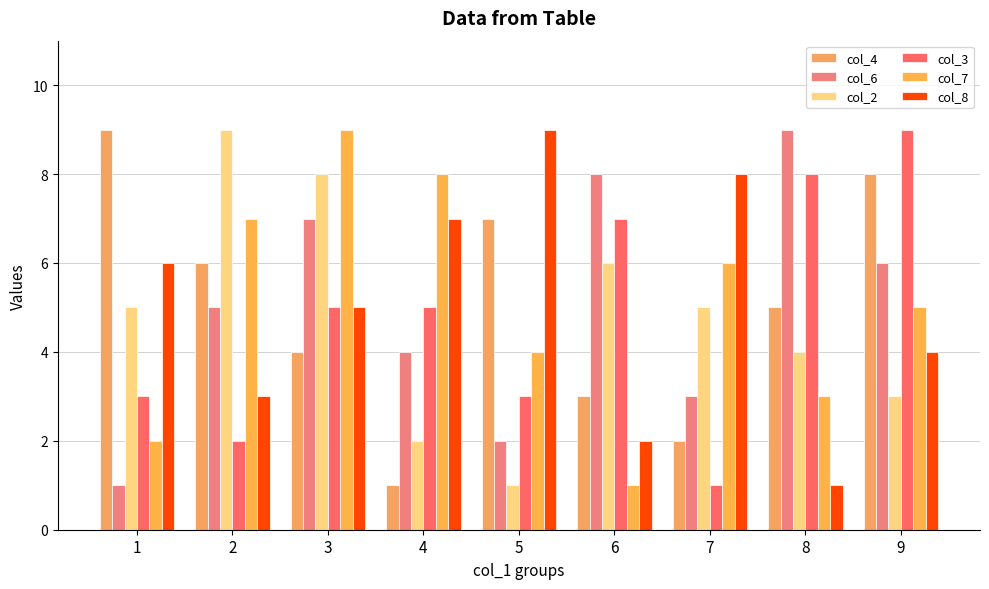

What is the difference between the highest and lowest values at 4?

7